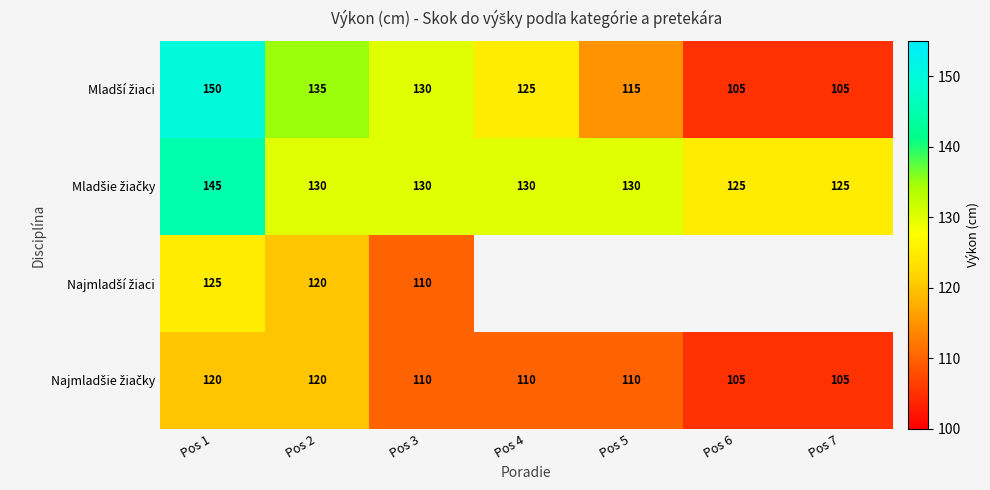

What is the total value across all series at Pos 1?

540